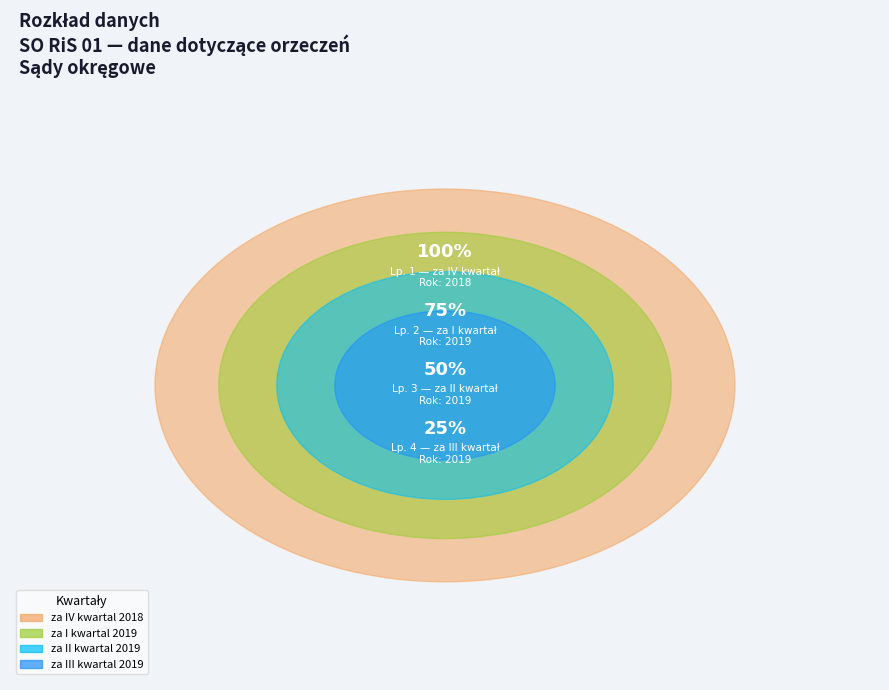

To the nearest percent, what portion does 4 represent?

25%